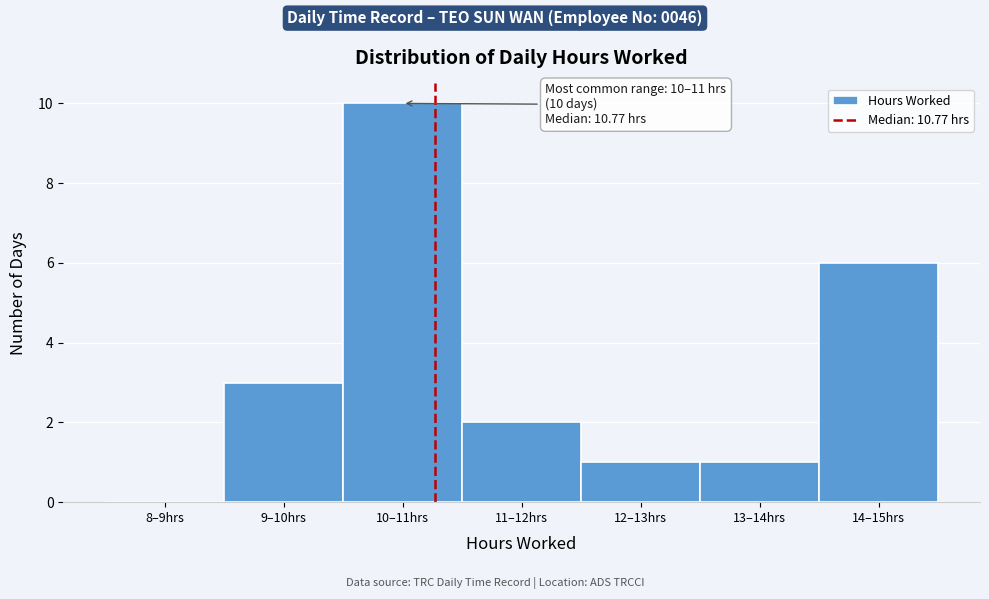

Reading left to right, what are all the values shown in this chart?

8–9hrs=0	9–10hrs=3	10–11hrs=10	11–12hrs=2	12–13hrs=1	13–14hrs=1	14–15hrs=6